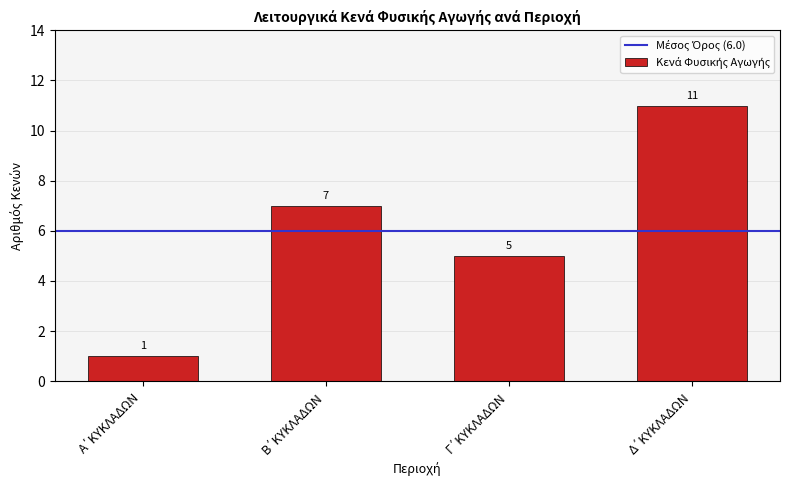

Reading left to right, what are all the values shown in this chart?

1	7	5	11